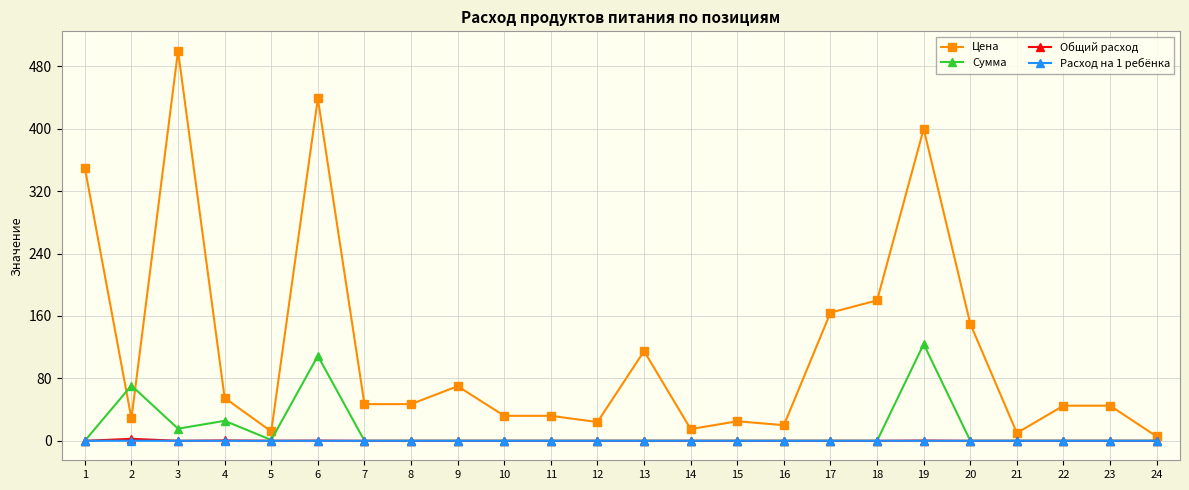

True or false: Цена and Сумма intersect in this chart.

True